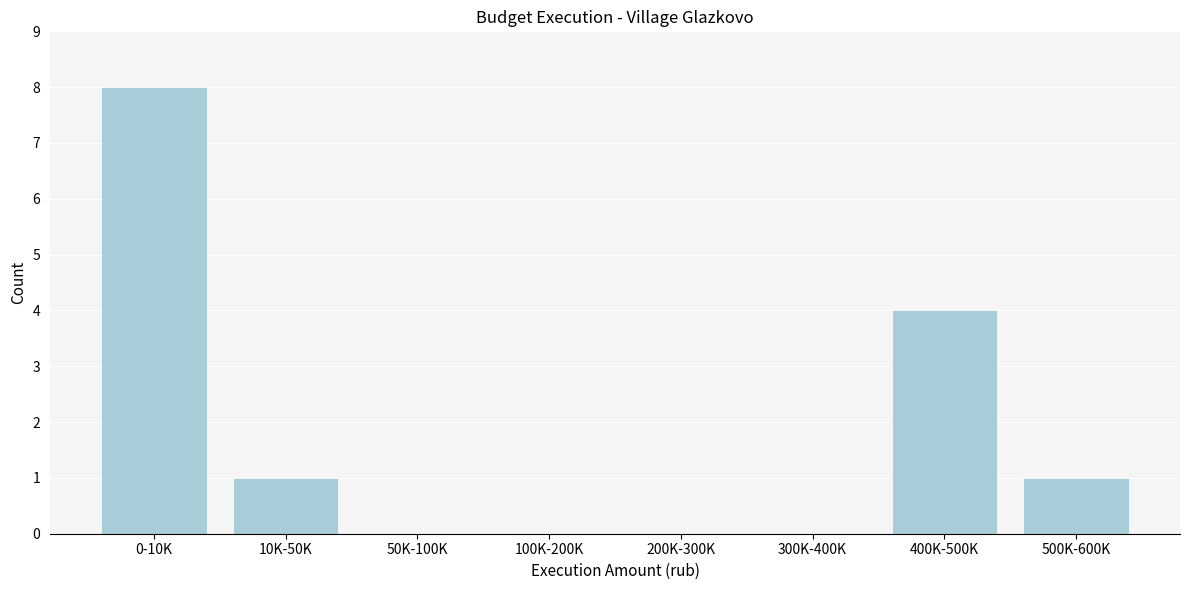

Reading left to right, list all the values displayed in this chart.

0-10K=8	10K-50K=1	50K-100K=0	100K-200K=0	200K-300K=0	300K-400K=0	400K-500K=4	500K-600K=1